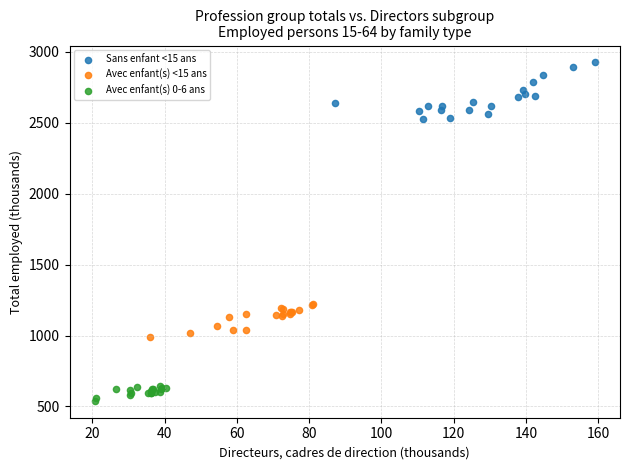

What are all the series names shown in the legend?

Sans enfant <15 ans, Avec enfant(s) <15 ans, Avec enfant(s) 0-6 ans